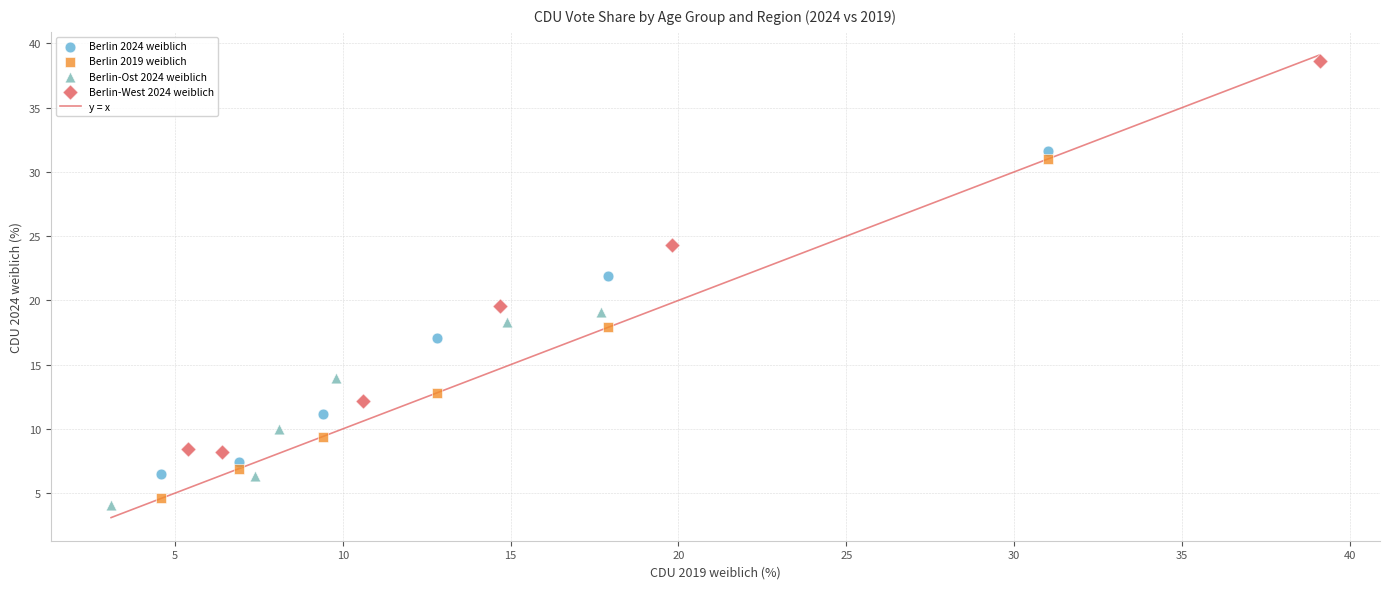

Which series contains the highest Y value?

Berlin-West 2024 weiblich